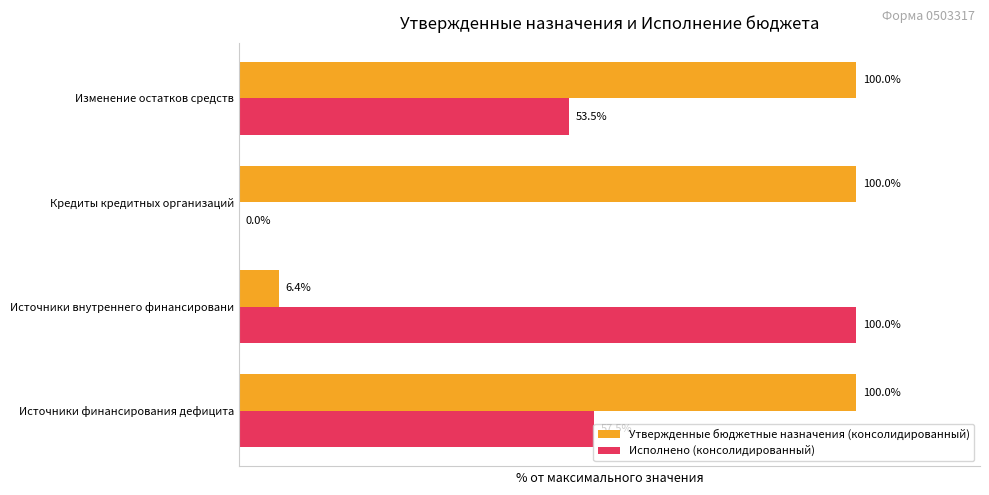

At which label is Утвержденные бюджетные назначения (консолидированный) closest to 53?

Источники внутреннего финансировани